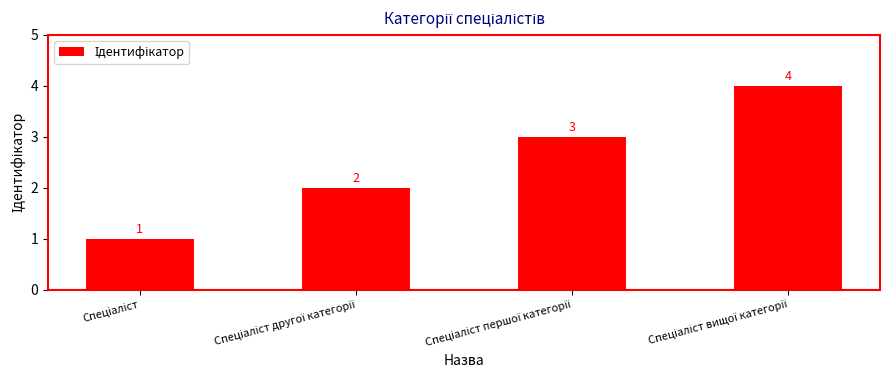

What is the greatest value displayed?

4